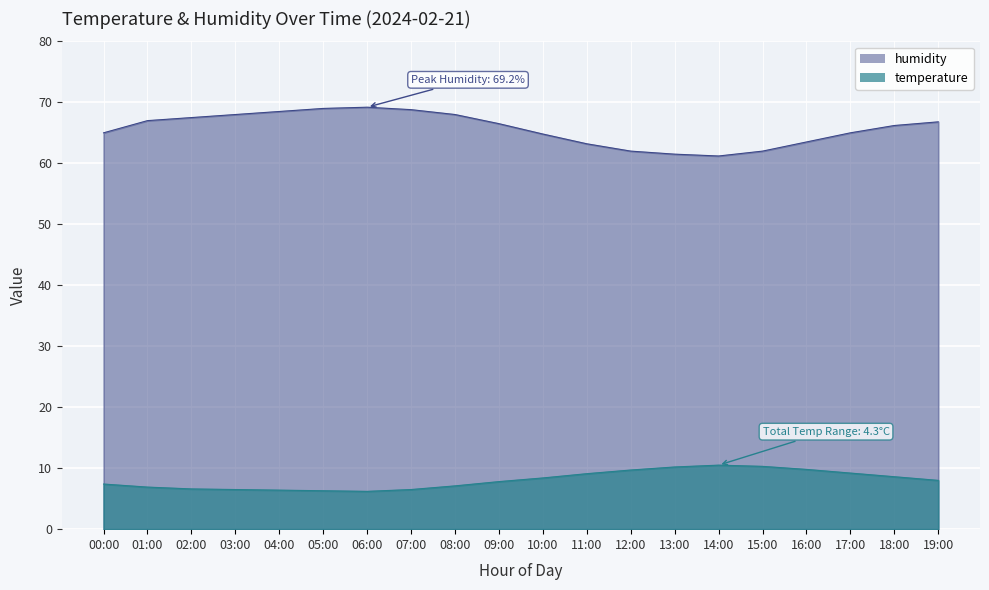

How many lines are shown in the chart?

2